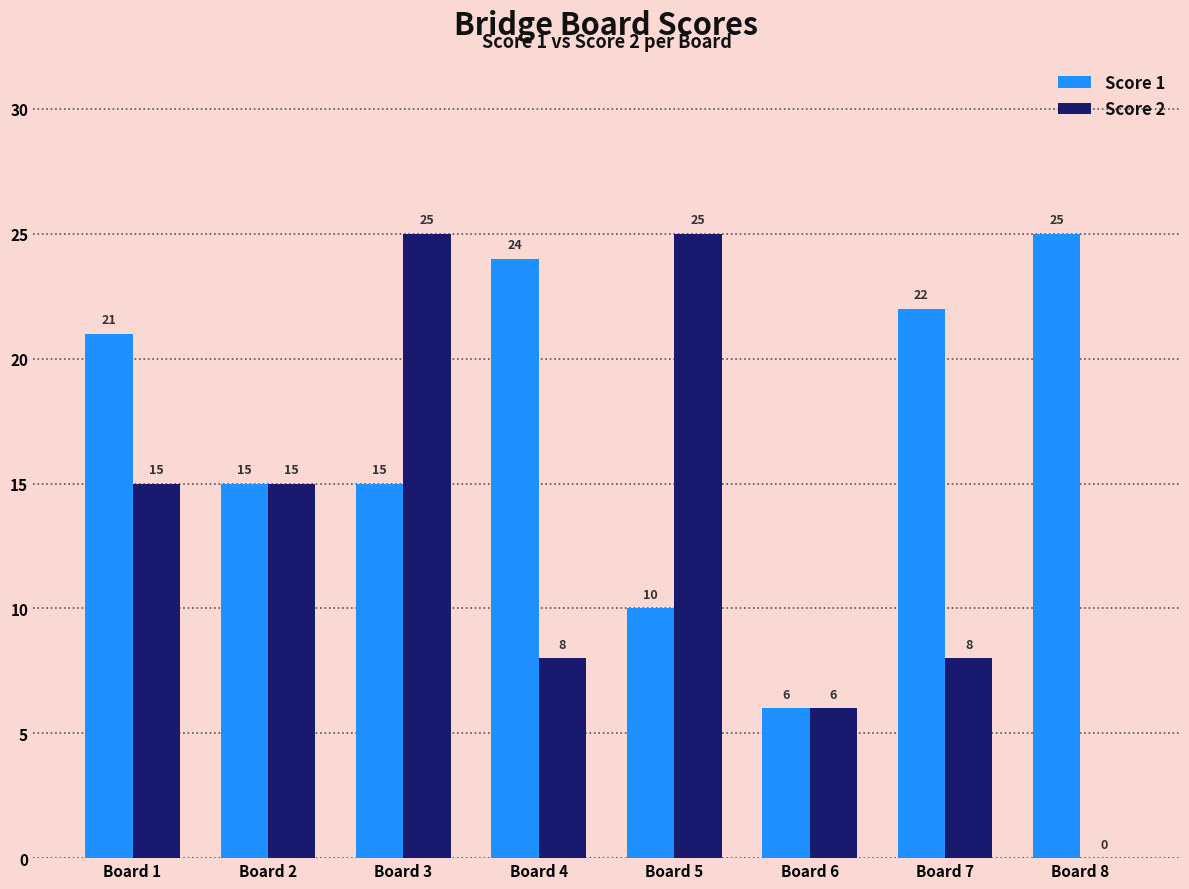

Read the Score 2 value at Board 7, to the nearest 5.

10